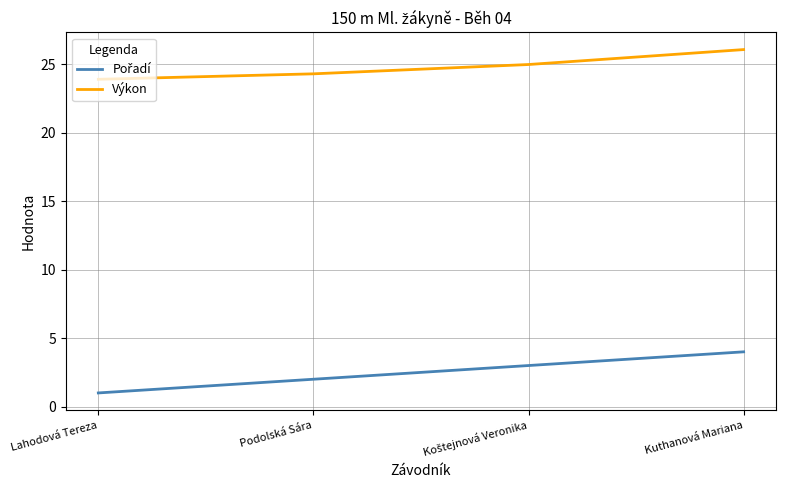

At how many categories does at least one series exceed 22?

4